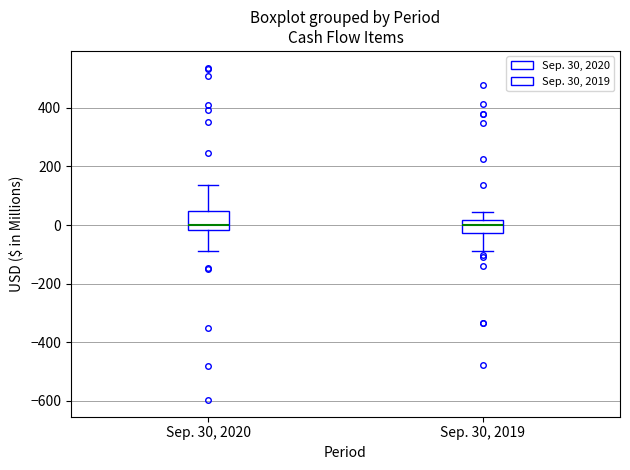

Reading left to right, read every box against the y-axis: the position of its median line, the range the box covers, and the ends of its whiskers. The values are not printed on the chart, so give them approximately, as read against the axis.

Sep. 30, 2020: median 0, box -20 to 40, whiskers -80 to 140
Sep. 30, 2019: median 0, box -20 to 20, whiskers -80 to 40